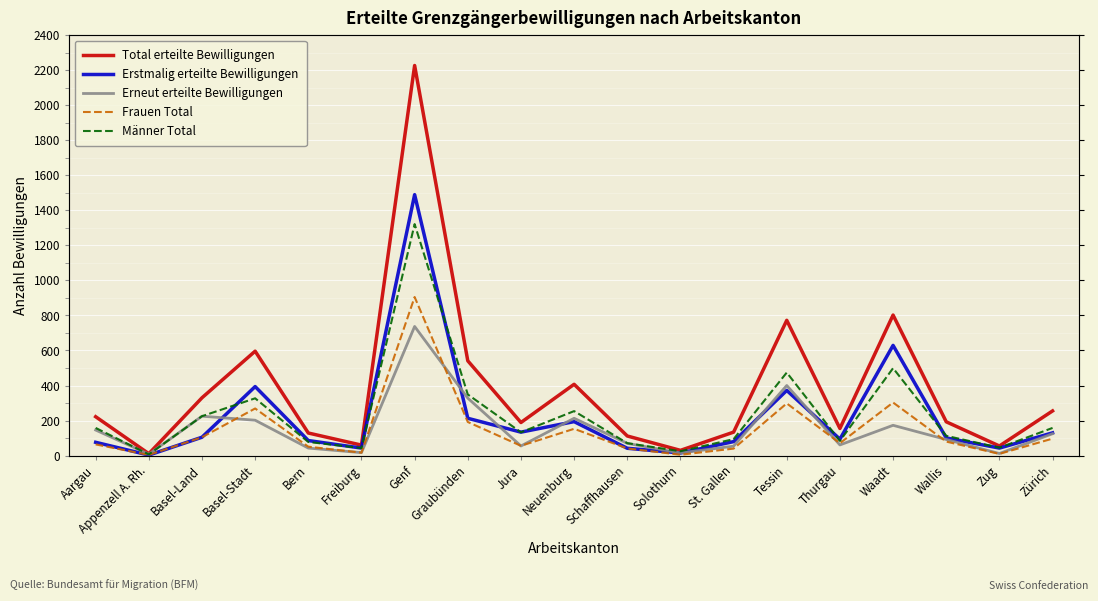

What is the total value across all series at Appenzell A. Rh.?

33